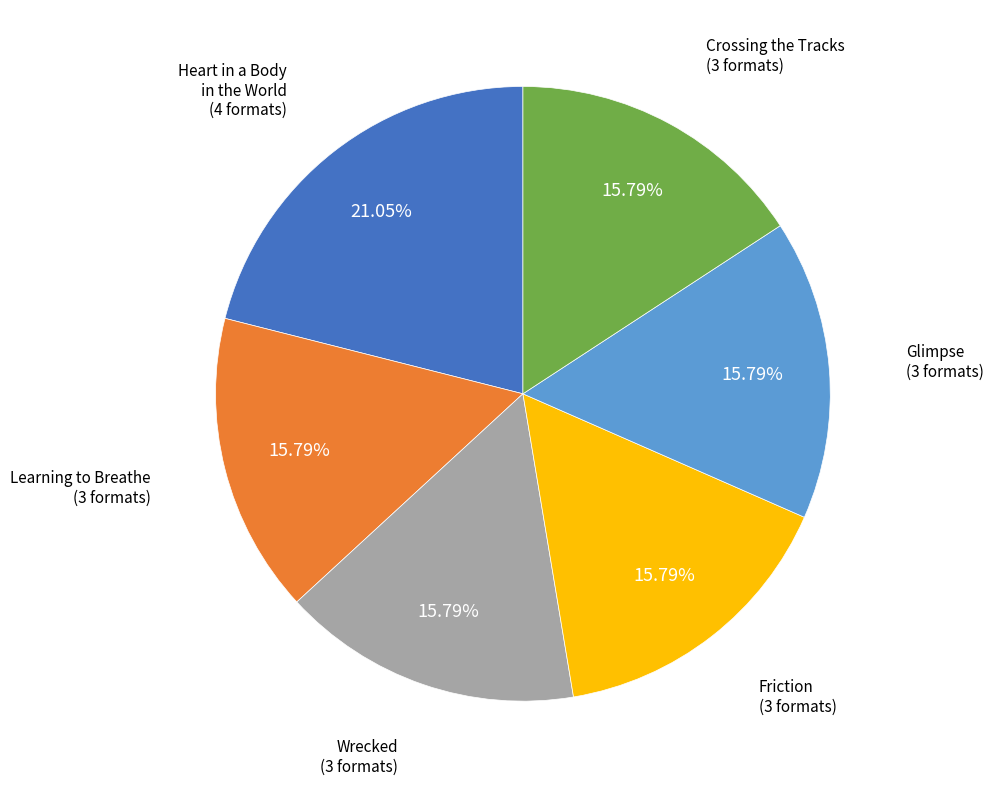

Does any single category account for the majority?

No